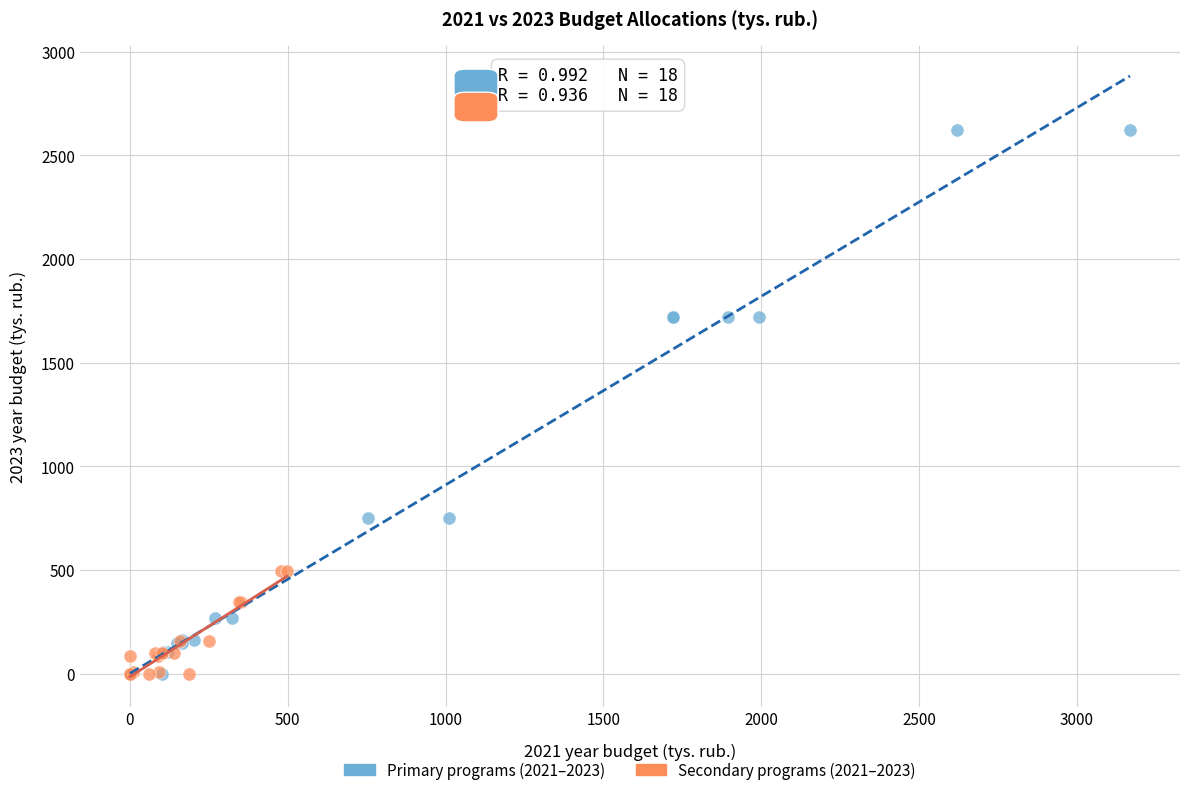

Which series has the largest Y range (max minus min)?

Primary programs (2021–2023)